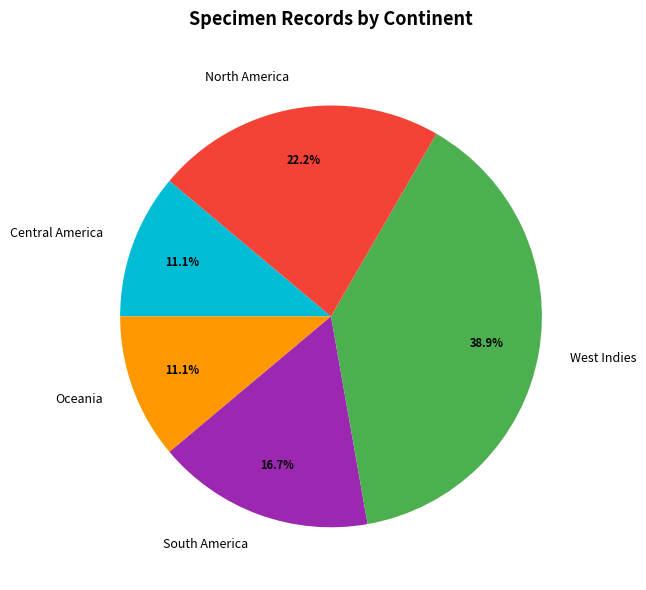

How many slices are in this pie chart?

5